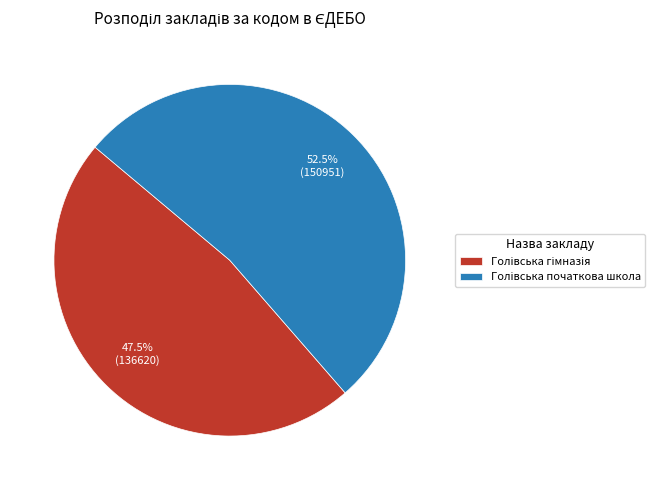

Is there a majority slice in this chart?

Yes